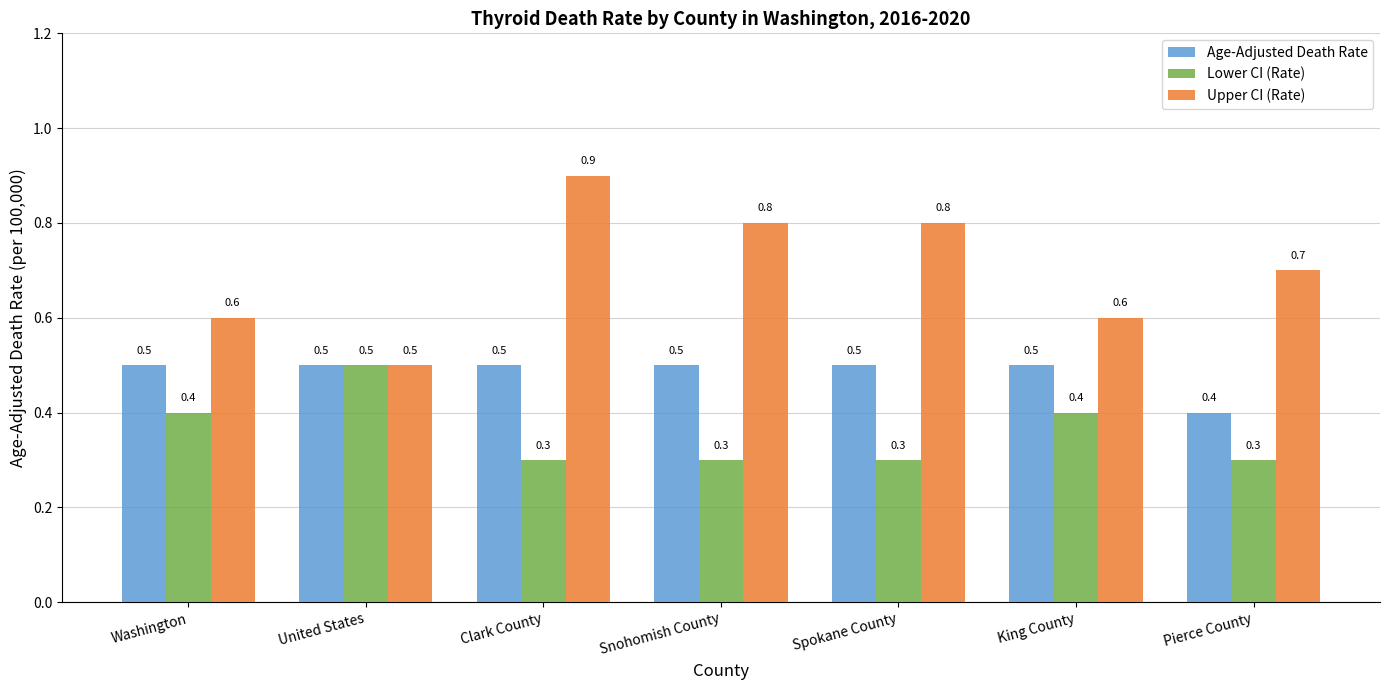

Rank the series by their average value, from highest to lowest.

Upper CI (Rate), Age-Adjusted Death Rate, Lower CI (Rate)